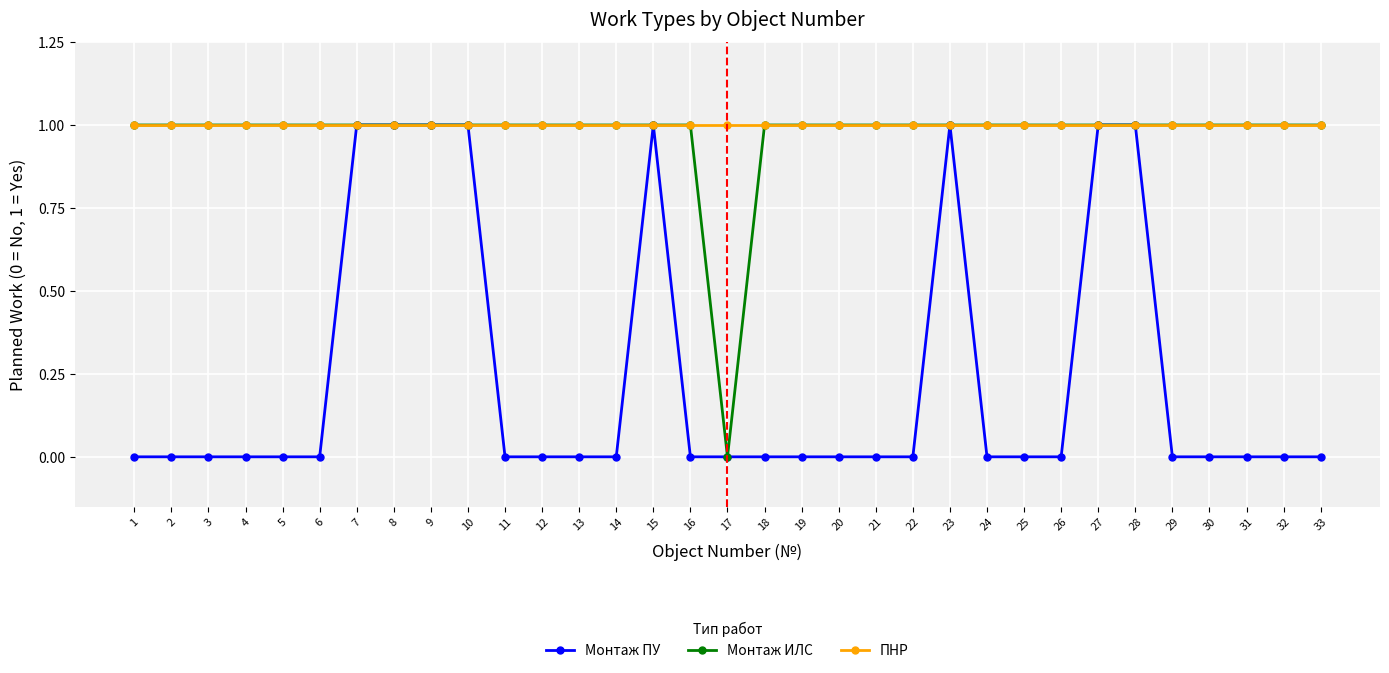

Which series has the largest total across all categories?

ПНР